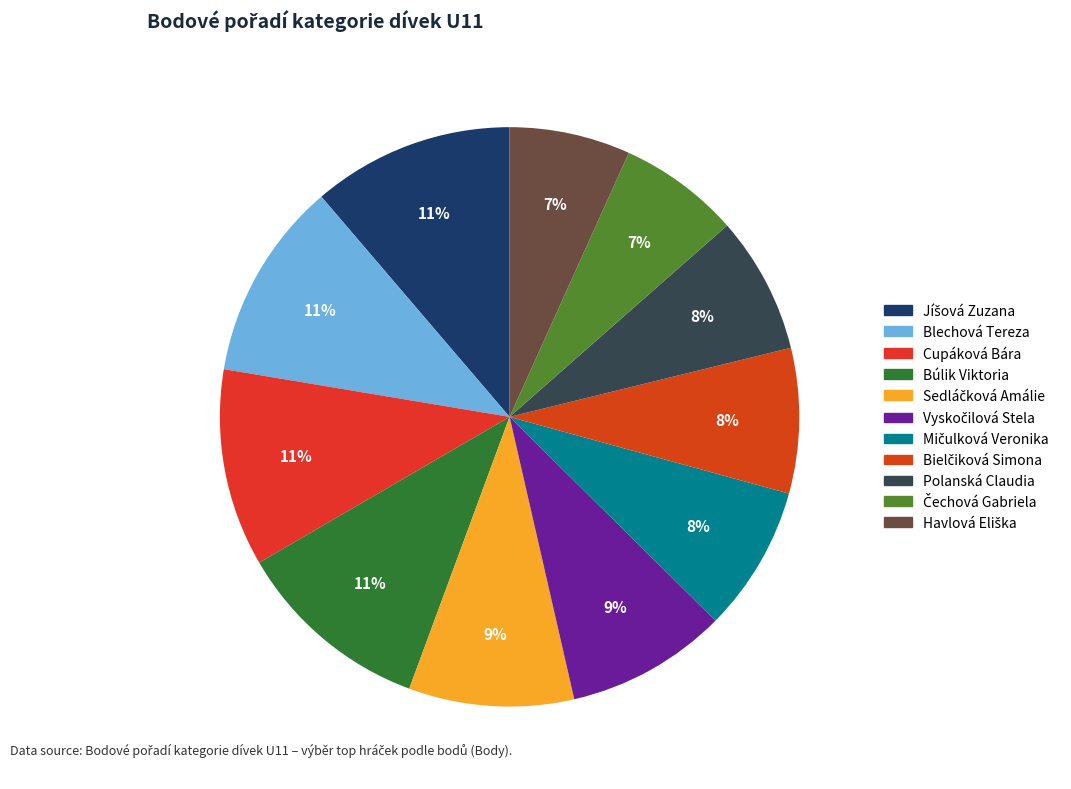

To the nearest percent, what percentage of the pie is Cupáková Bára?

11%